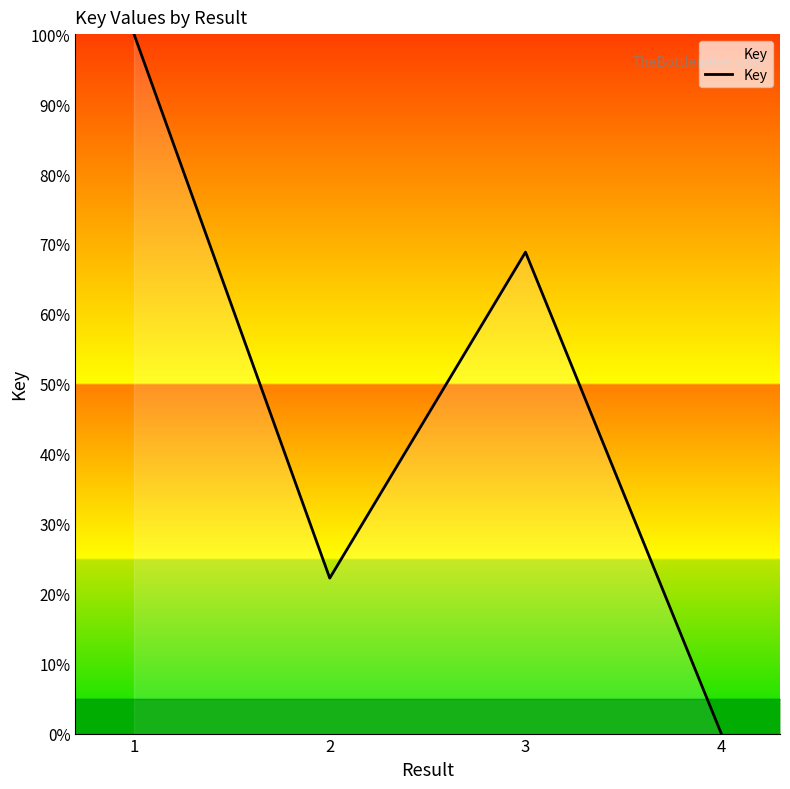

What is the change in value from 1 to 3?

-31.2